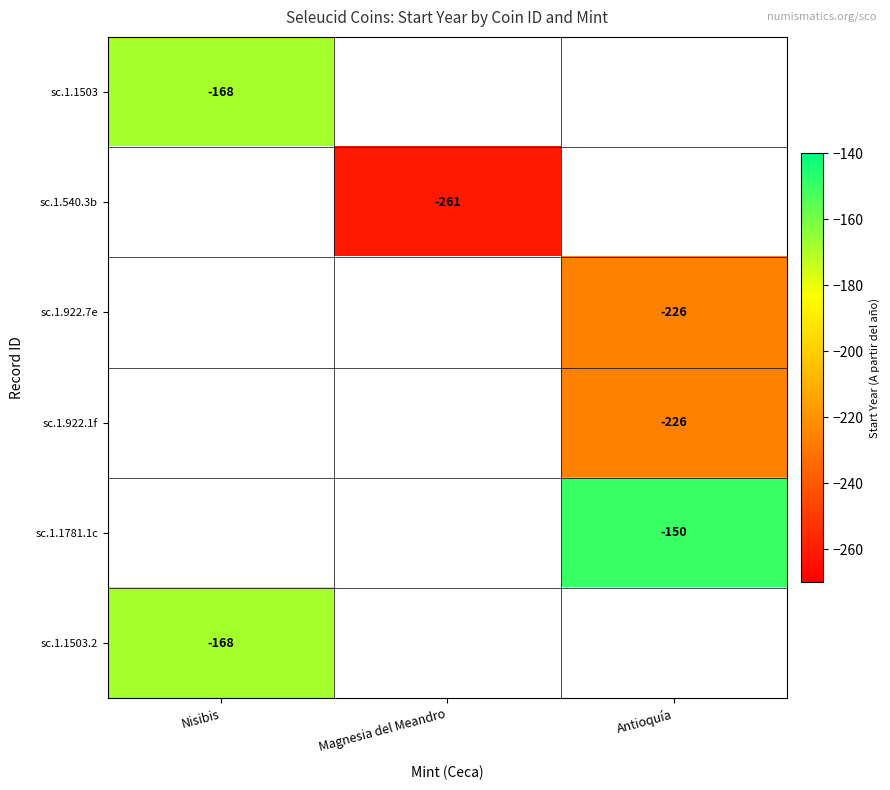

At which category does the chart reach its peak across all series?

Antioquía